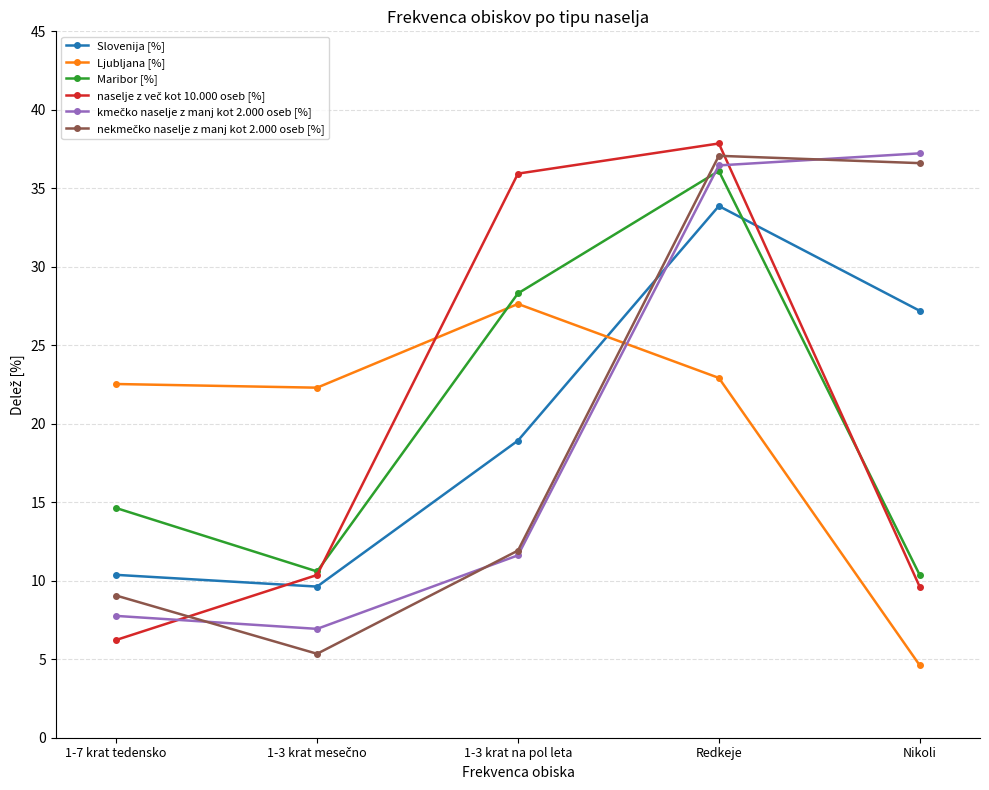

True or false: Ljubljana [%] has more than 1 points higher than both neighbors.

False